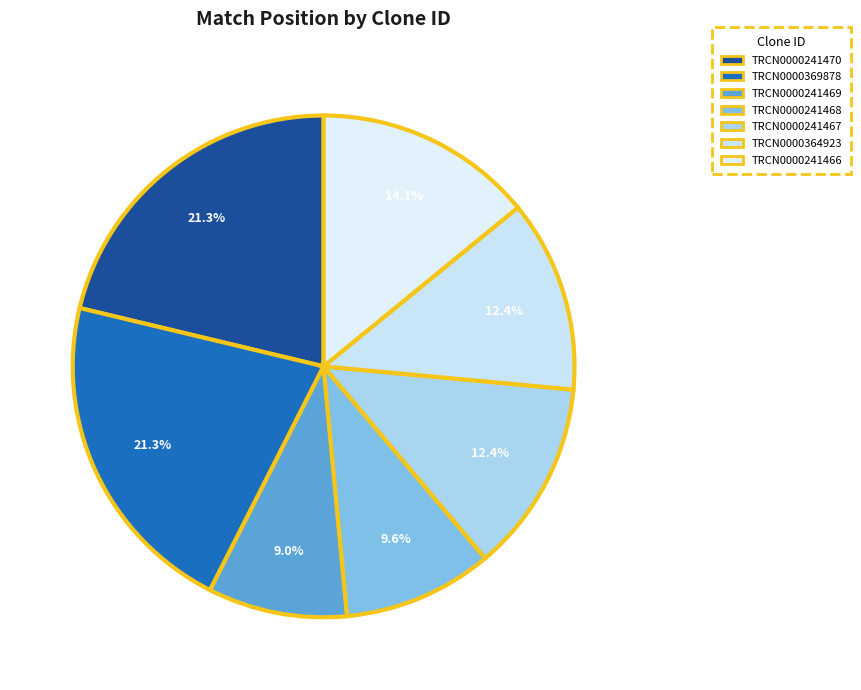

Is it true that TRCN0000369878 is 21% of the pie?

True